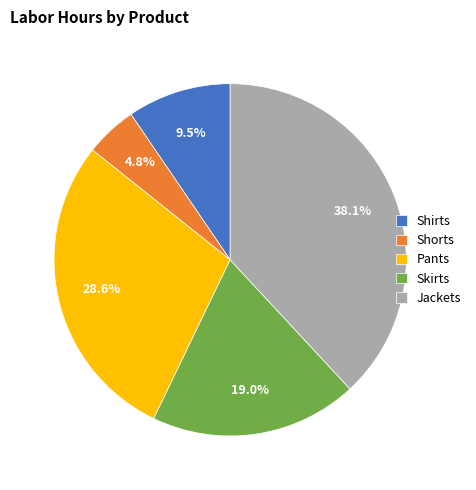

How many slices are in this pie chart?

5